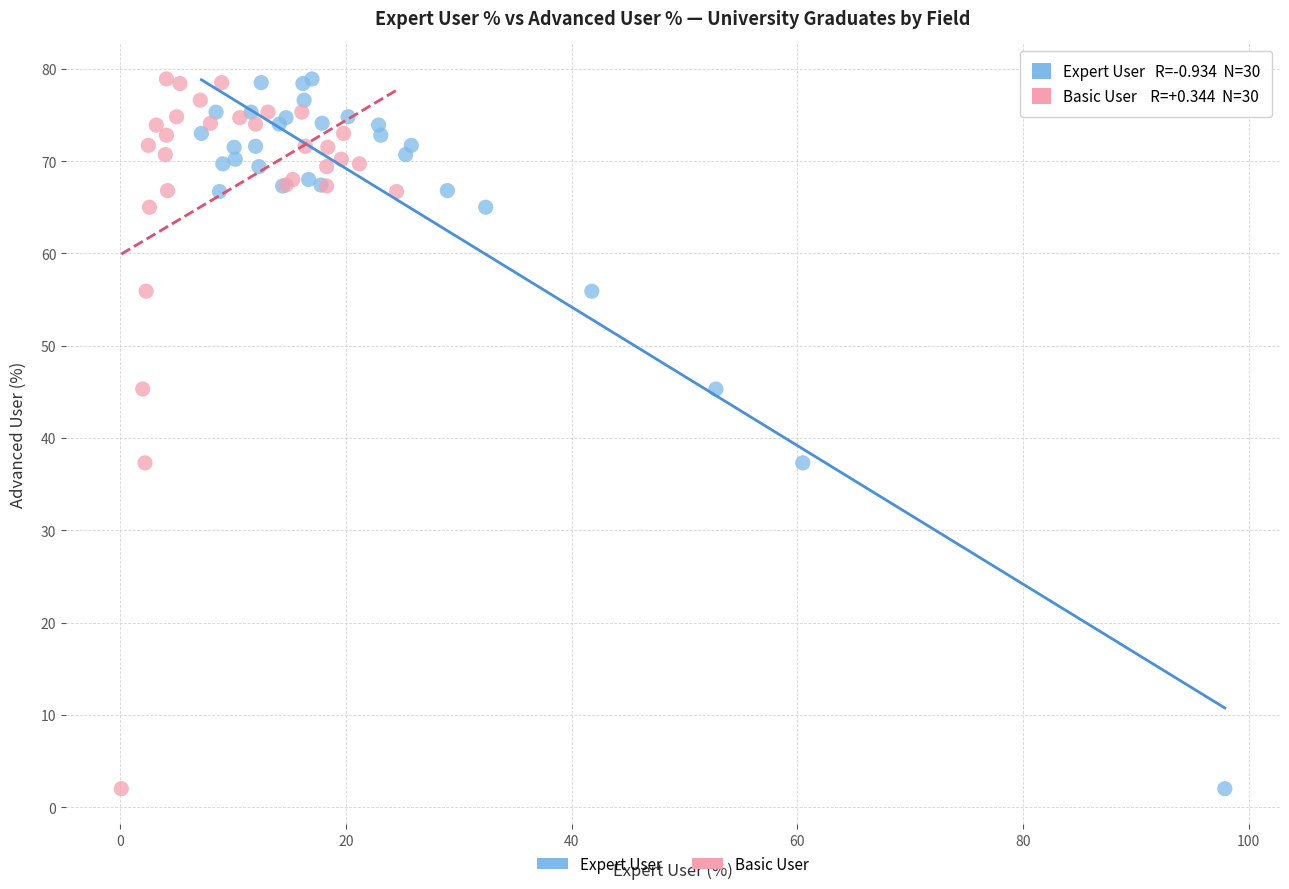

What are all the series names shown in the legend?

Expert User, Basic User